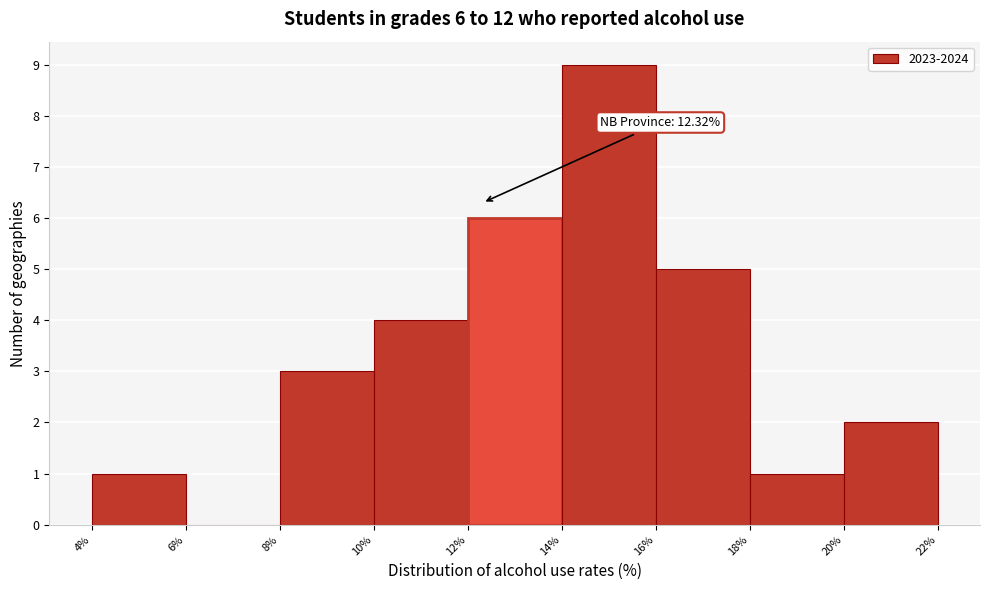

Over which range of the x-axis is the bar tallest?

14% to 16%